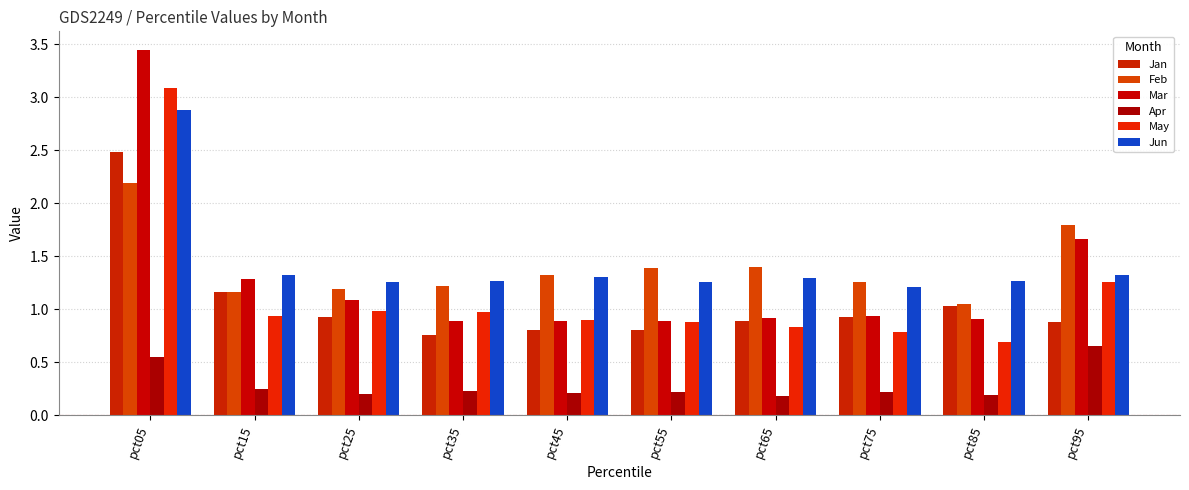

What is the value of the Apr bar at the 8th from the left?

0.2